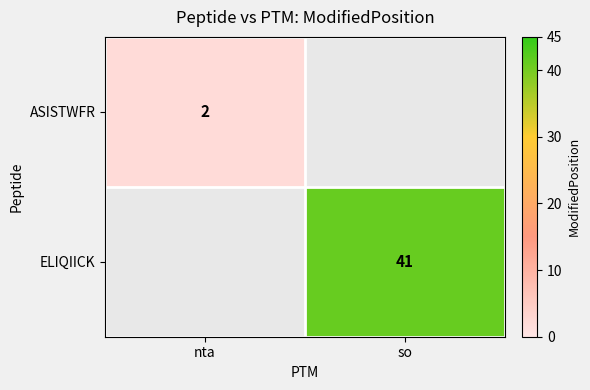

True or false: ASISTWFR has a value of 2 at nta.

True